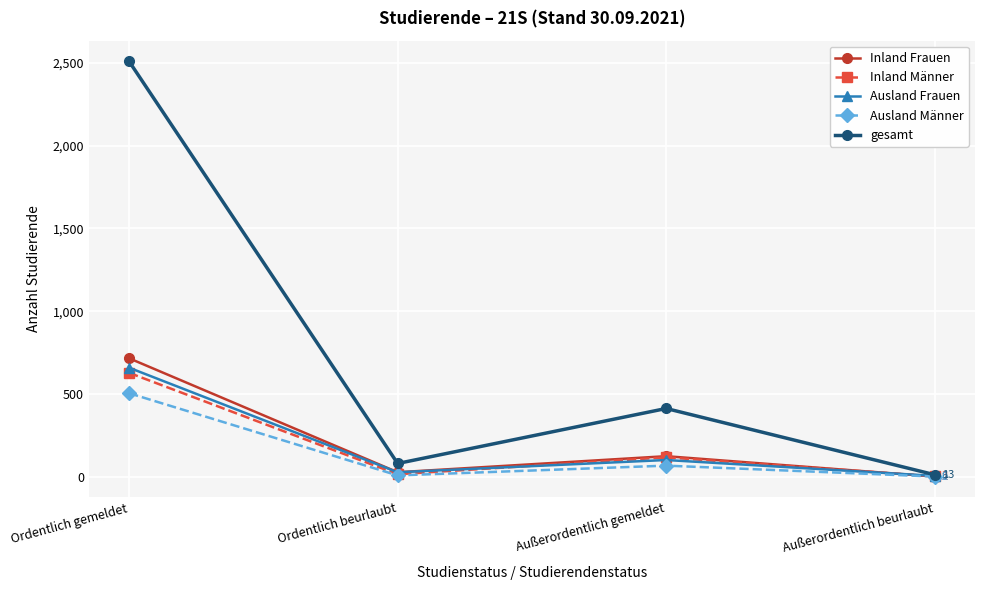

How many values in the Inland Männer series are below 118?

2